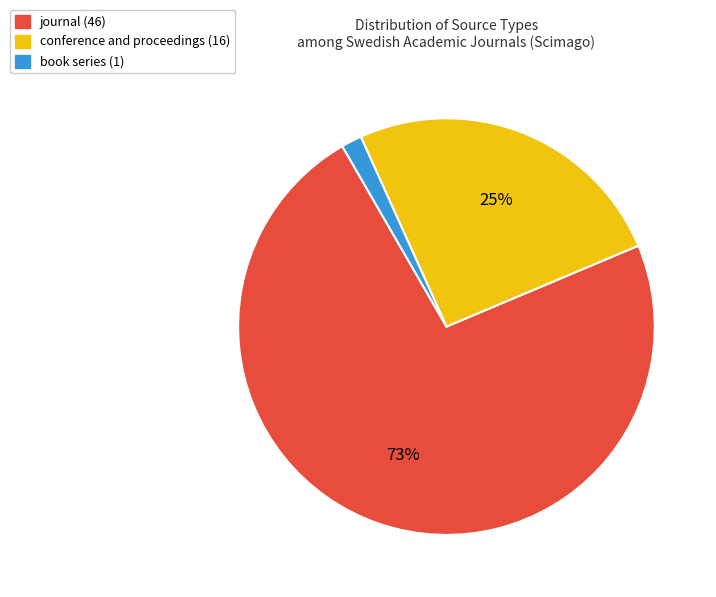

To the nearest percent, what percentage of the pie is conference and proceedings?

25%